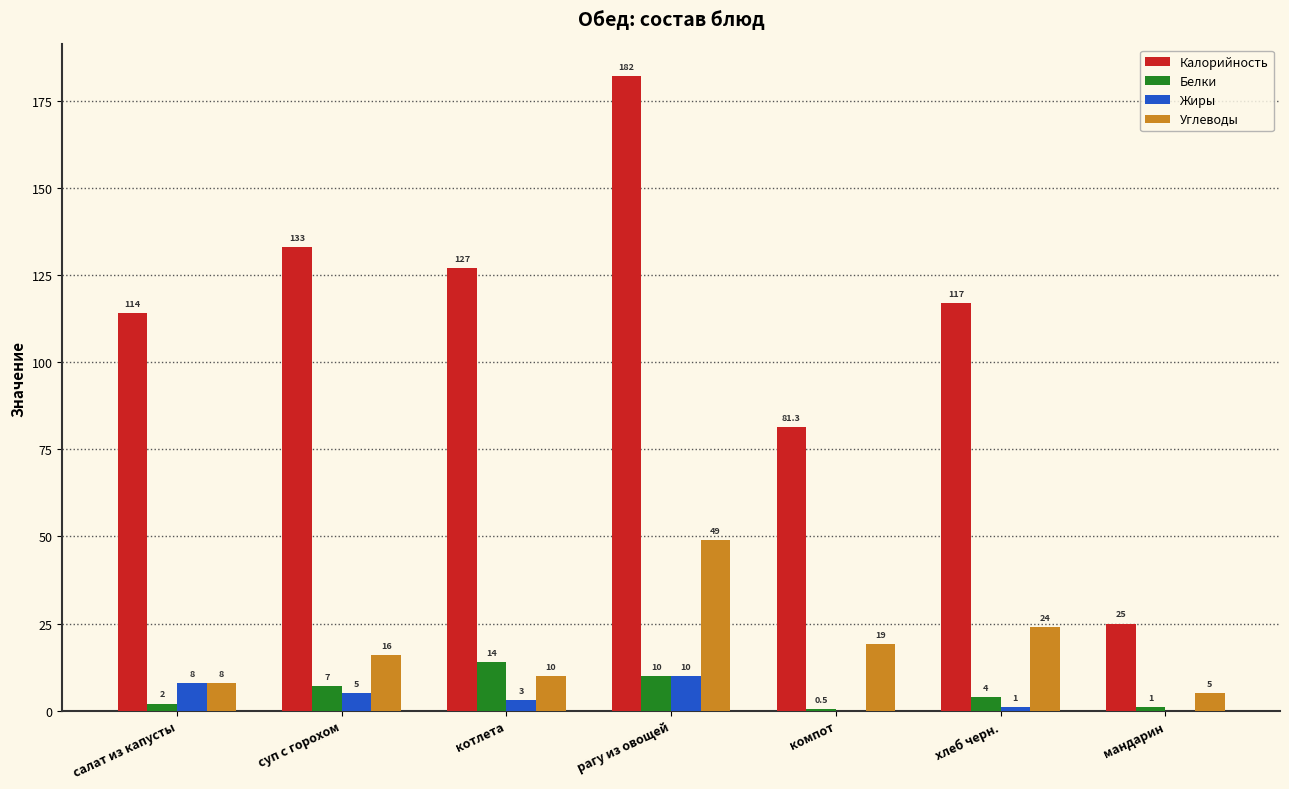

What is the maximum value for Жиры?

10.0